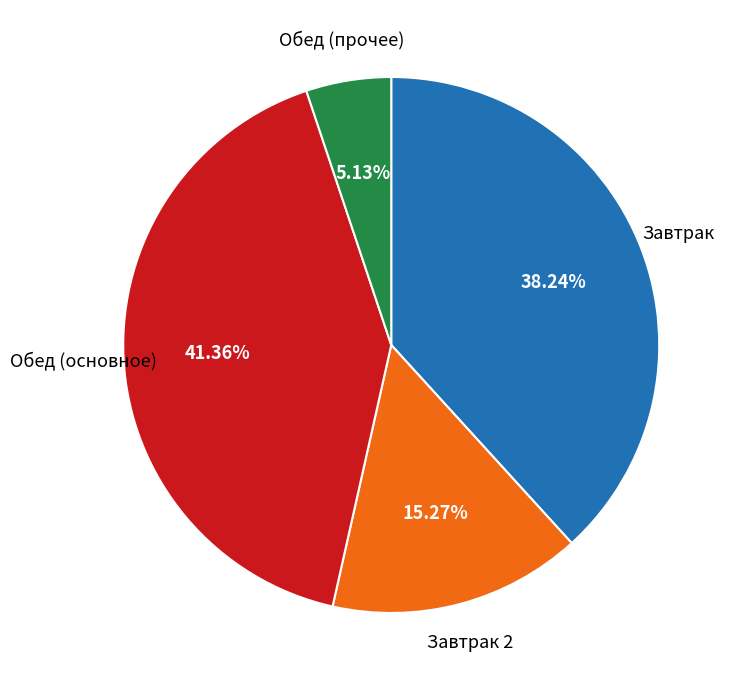

Is there any slice that represents more than half of the pie?

No